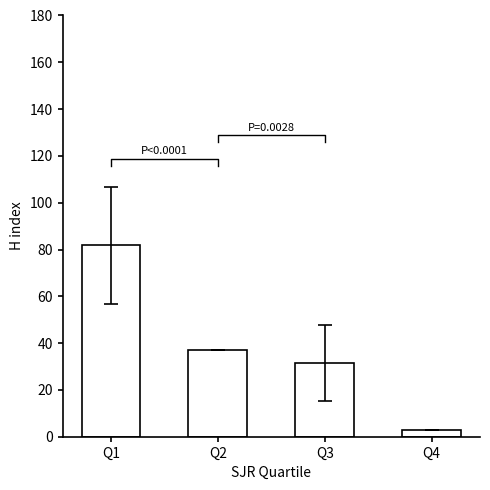

Where is the data nearest to the value 42?

Q2